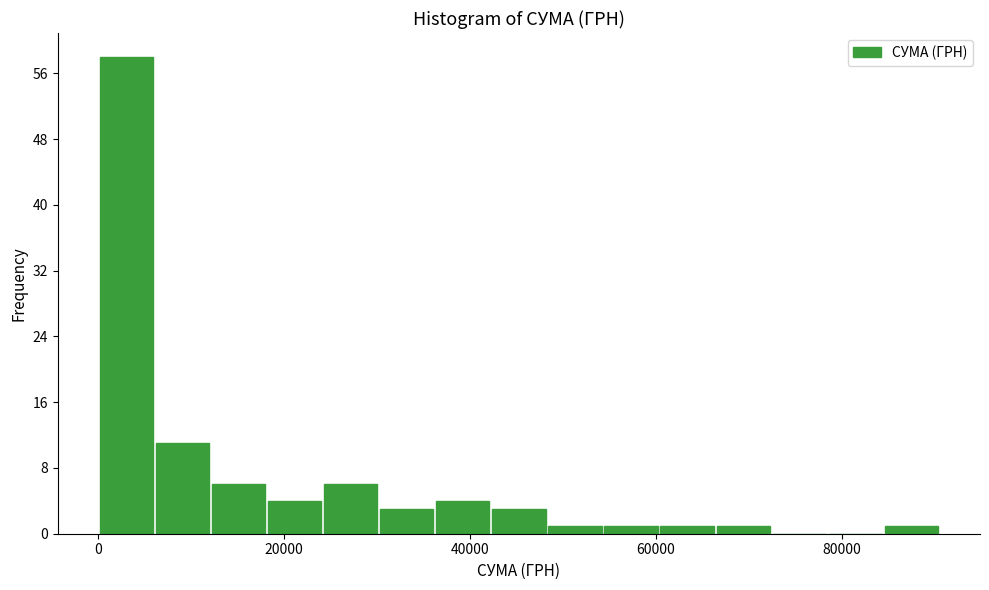

Read against the x-axis, roughly where is the centre of the tallest bar?

4000